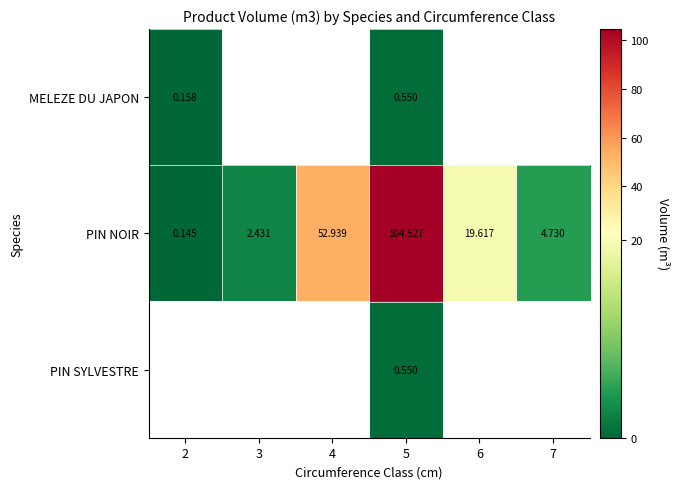

Is the value of PIN NOIR at 4 greater than the value of PIN SYLVESTRE at 5?

Yes